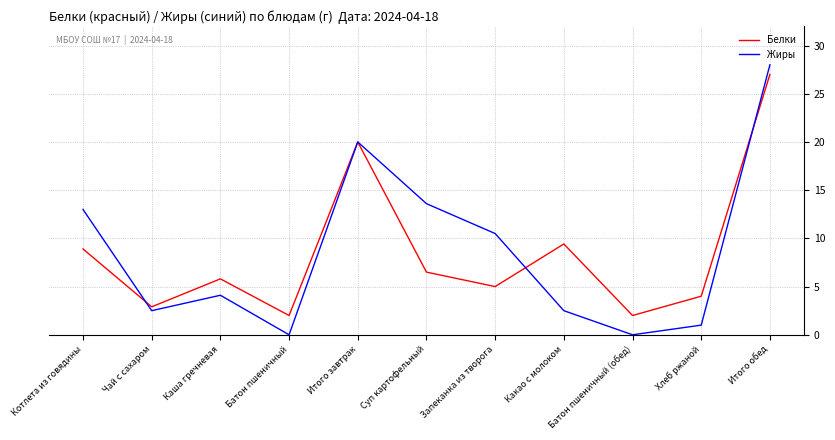

What is the total value across all series at Батон пшеничный (обед)?

2.0